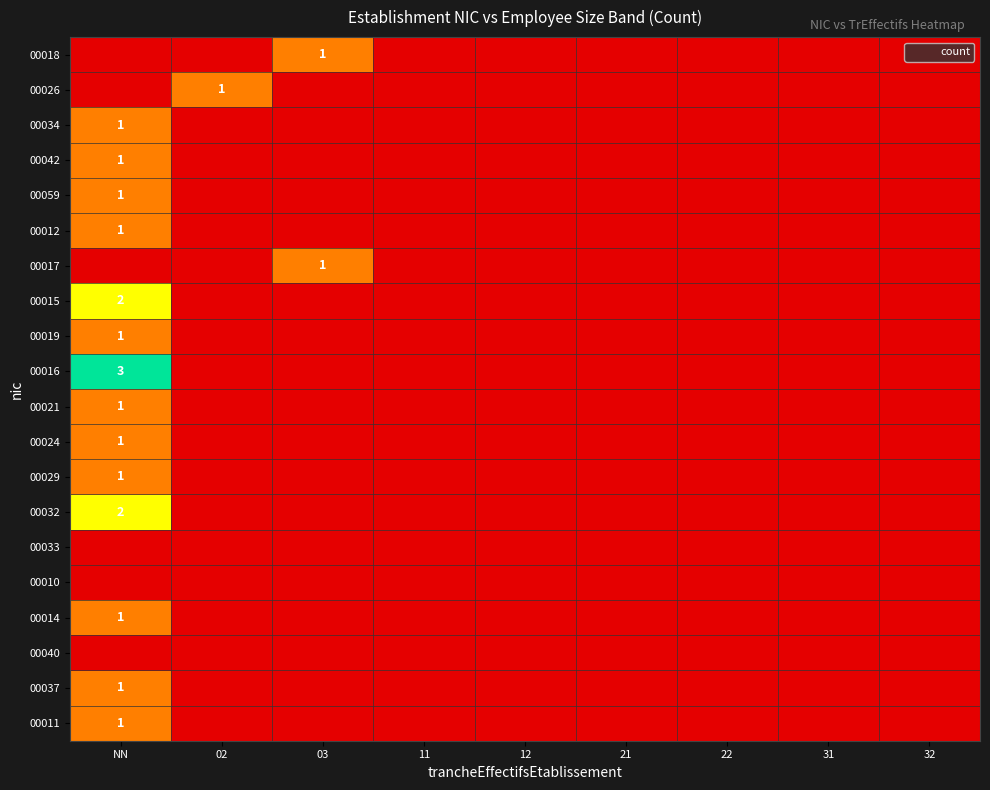

The 00014 series shows 0 at 32. True or false?

True